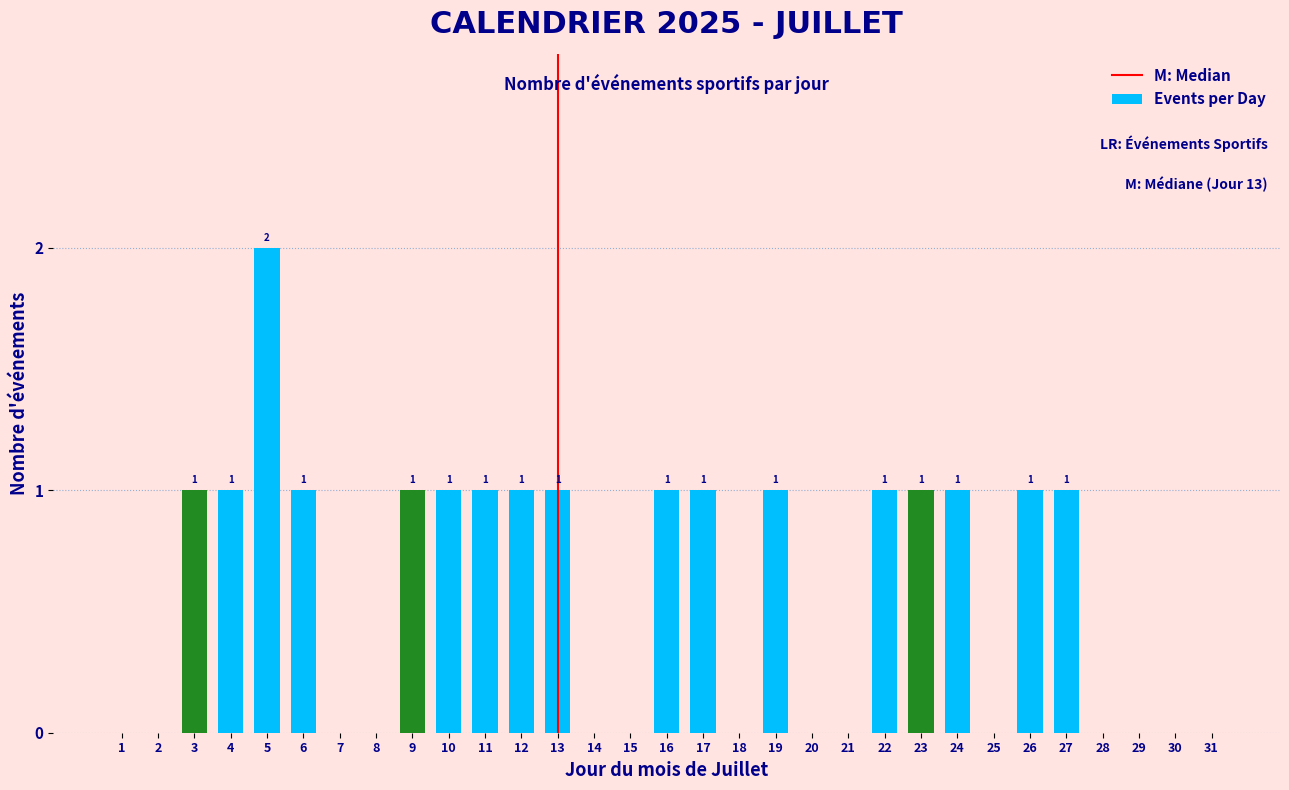

Reading left to right, list all the values displayed in this chart.

1=0	2=0	3=1	4=1	5=2	6=1	7=0	8=0	9=1	10=1	11=1	12=1	13=1	14=0	15=0	16=1	17=1	18=0	19=1	20=0	21=0	22=1	23=1	24=1	25=0	26=1	27=1	28=0	29=0	30=0	31=0